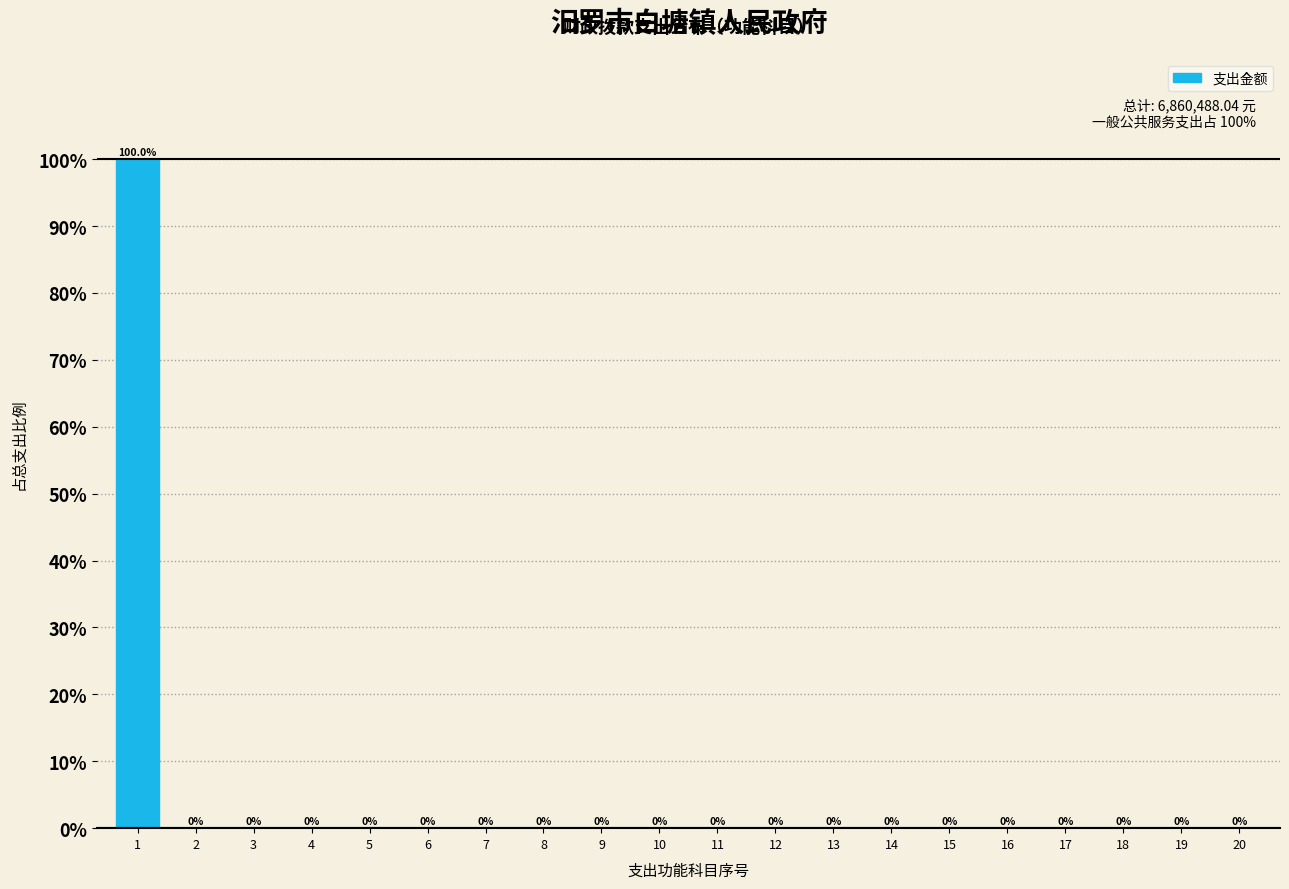

Reading right to left, what are all the values shown in this chart?

20=0	19=0	18=0	17=0	16=0	15=0	14=0	13=0	12=0	11=0	10=0	9=0	8=0	7=0	6=0	5=0	4=0	3=0	2=0	1=100